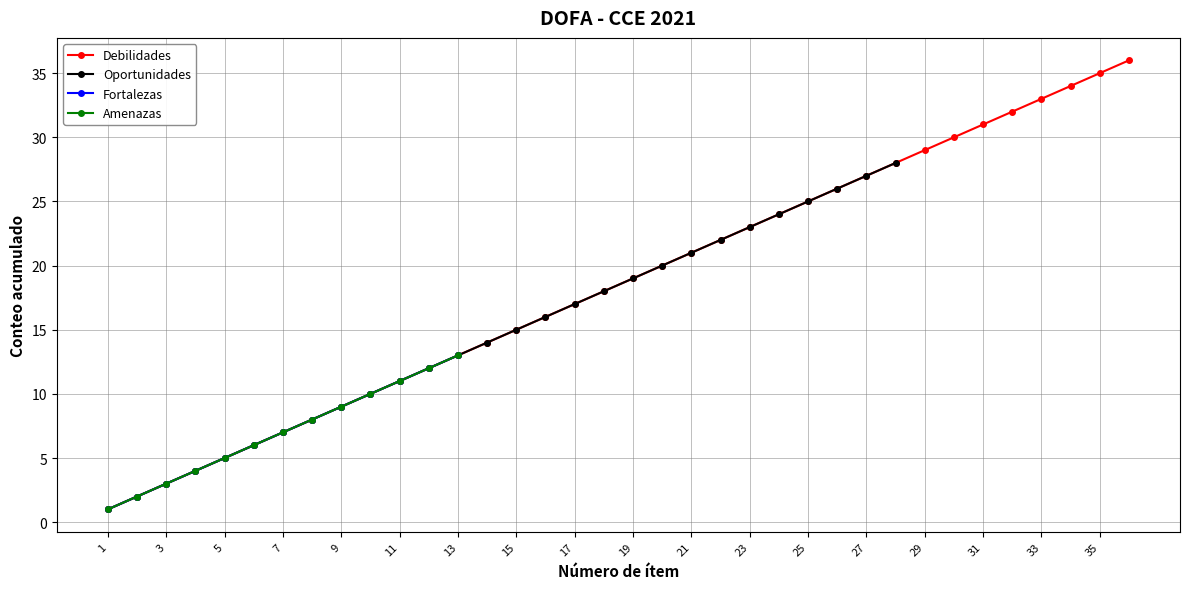

Is it true that Debilidades equals 36 at 36?

True